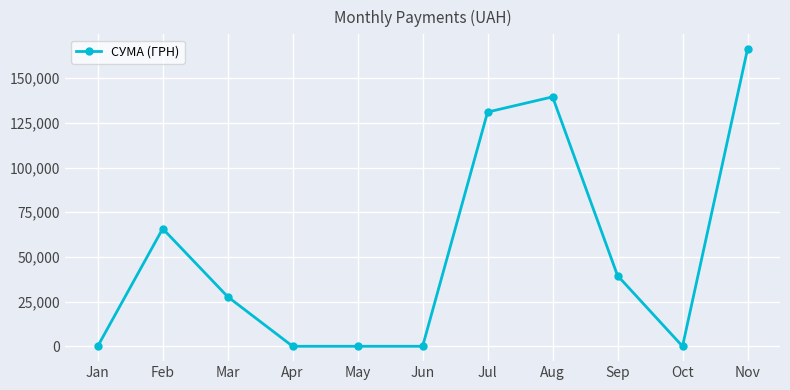

Which label corresponds to the largest value in the chart?

Nov